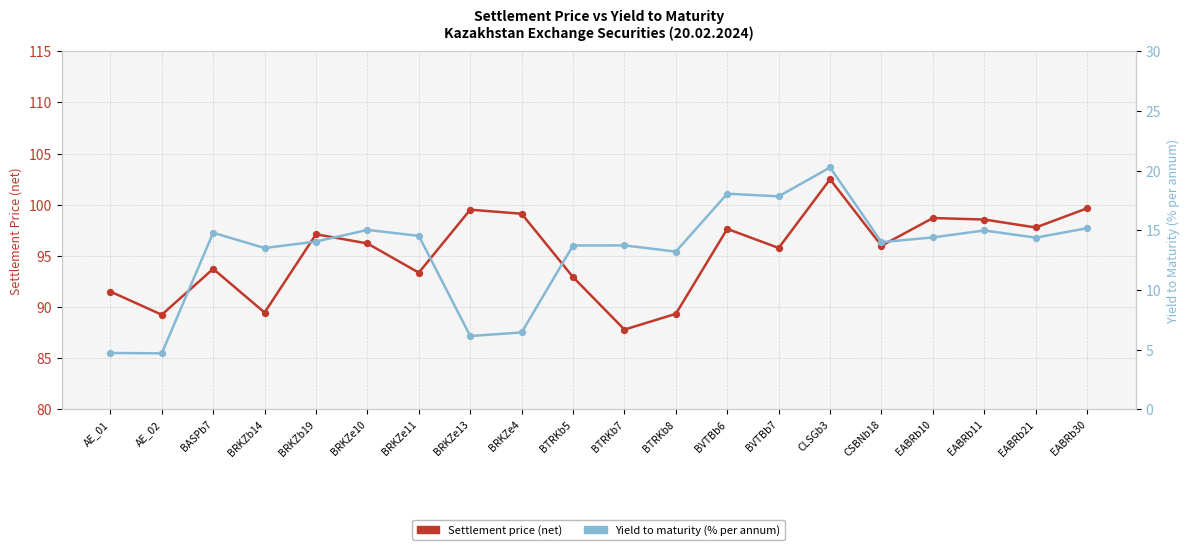

Which series contains the highest Y value?

Settlement price (net)